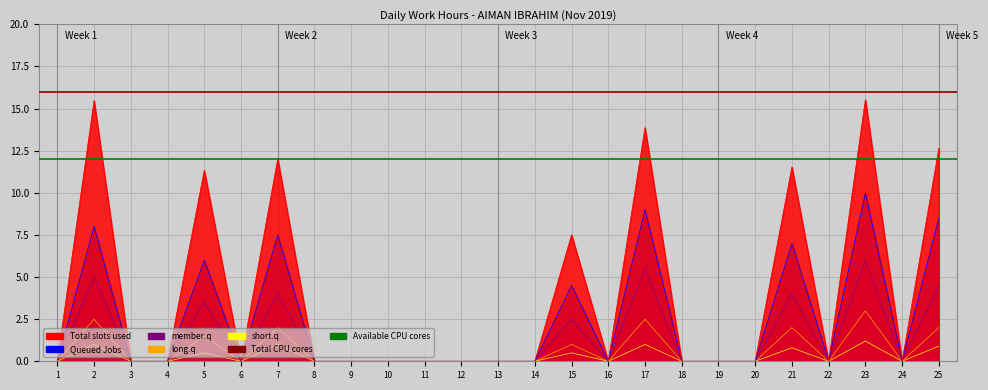

Where is the first local maximum for Queued Jobs?

2